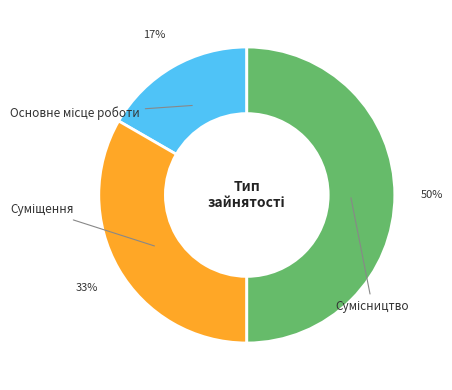

To the nearest percent, what is the difference between the largest and smallest slice percentages?

33%